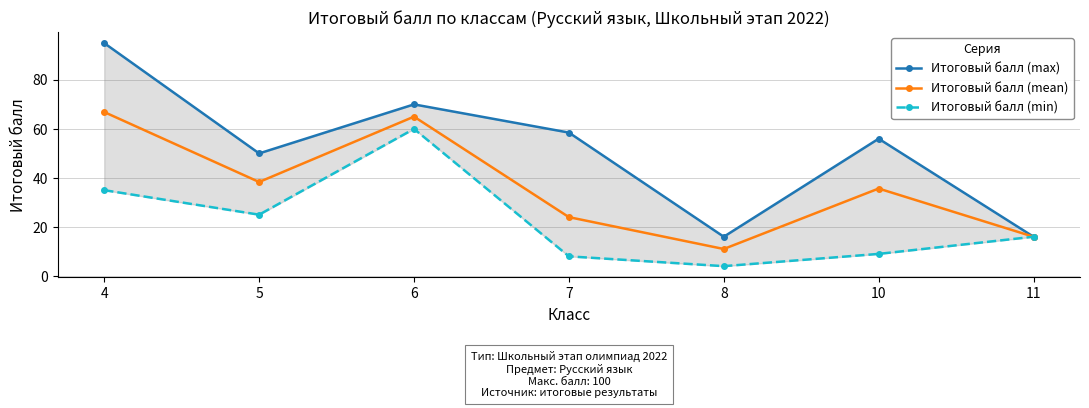

Is the value of Итоговый балл (mean) at 8 greater than the value of Итоговый балл (min) at 5?

No